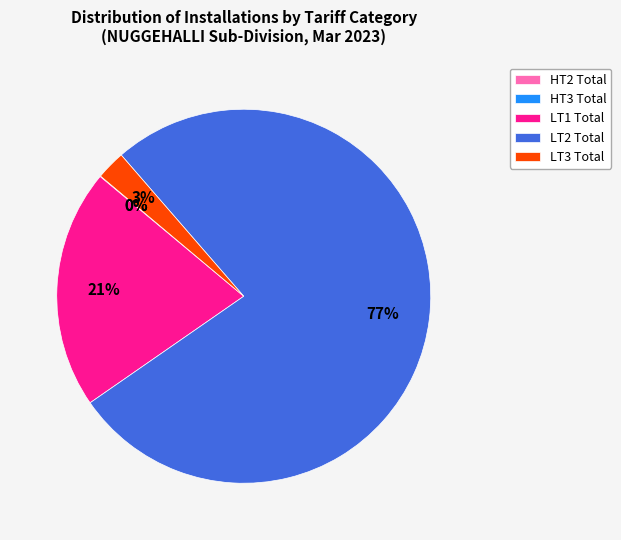

To the nearest percent, what portion does LT3 Total represent?

3%